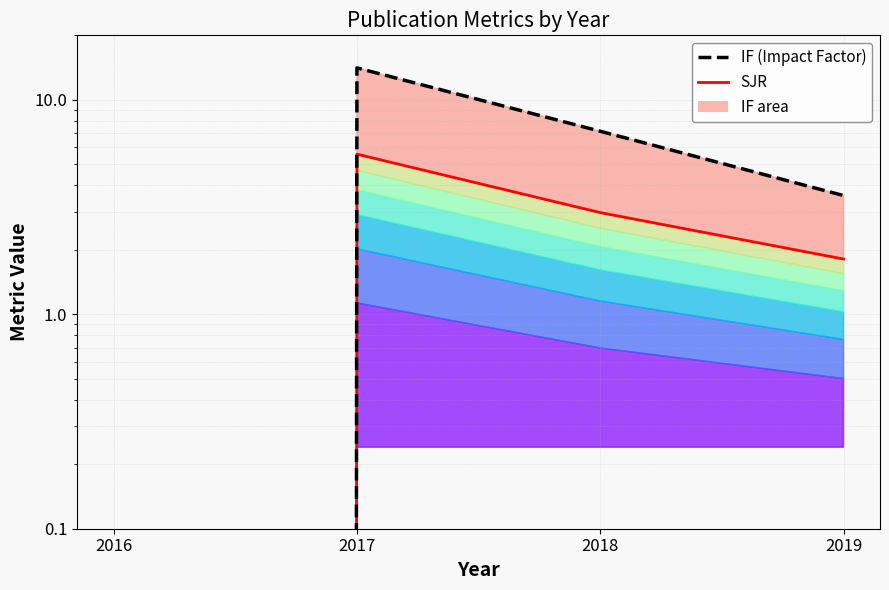

Which category has the lowest value in the SJR series?

2016